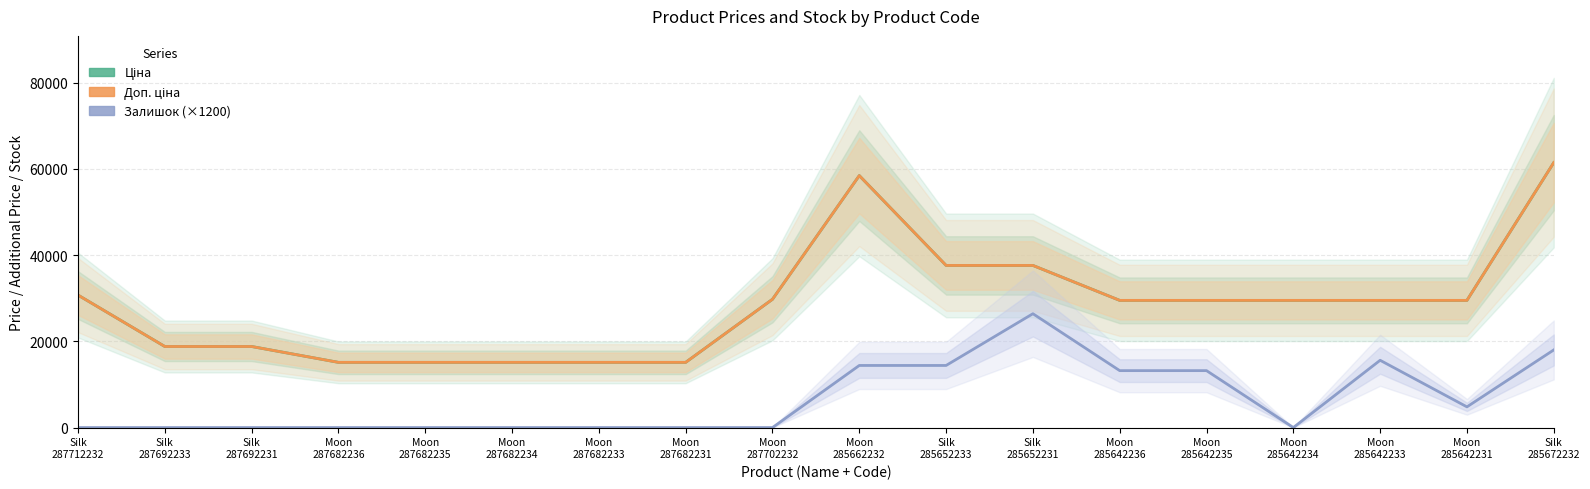

Which series changed the most between Silk
287712232 and Moon
285662232?

Ціна